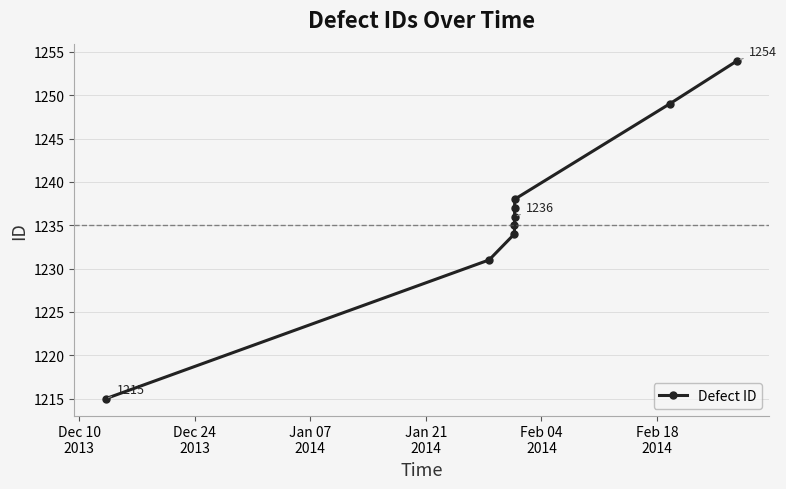

True or false: the data has more than 0 interior local peaks.

False